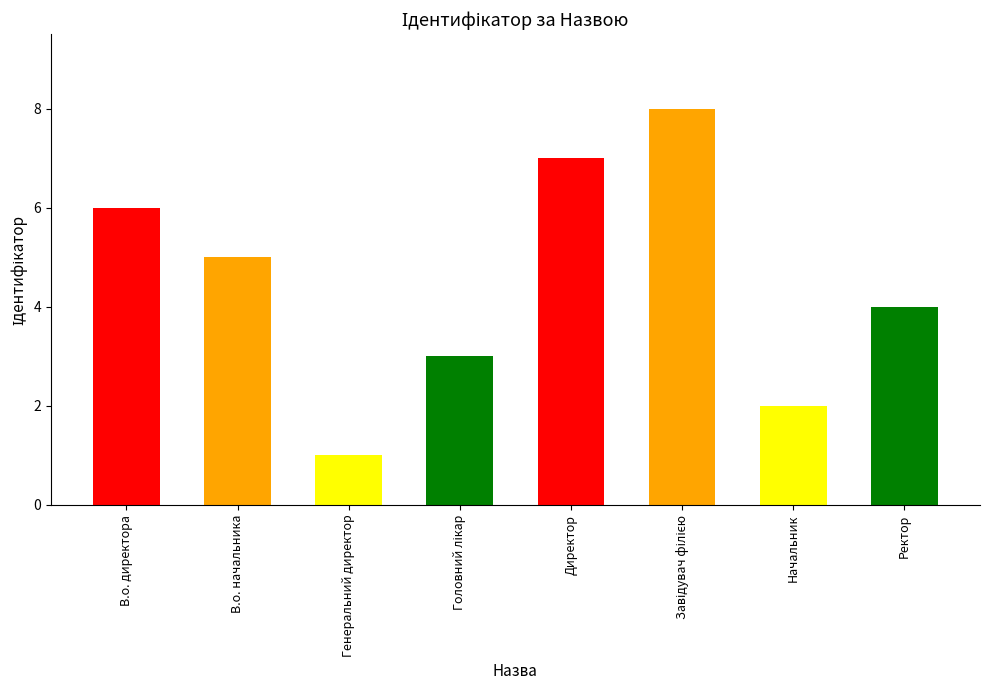

The value at Директор is 5. True or false?

False